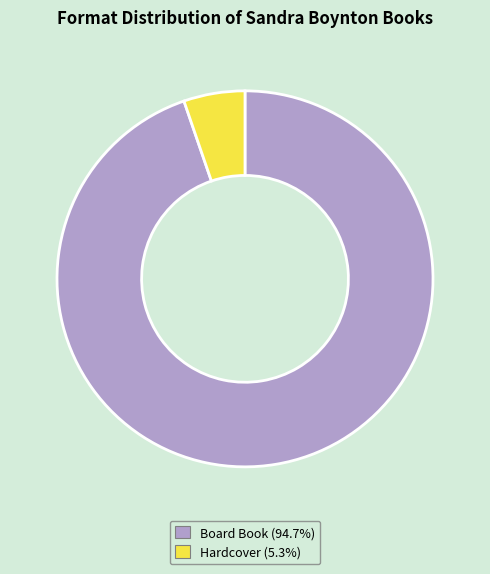

Is there a majority slice in this chart?

Yes